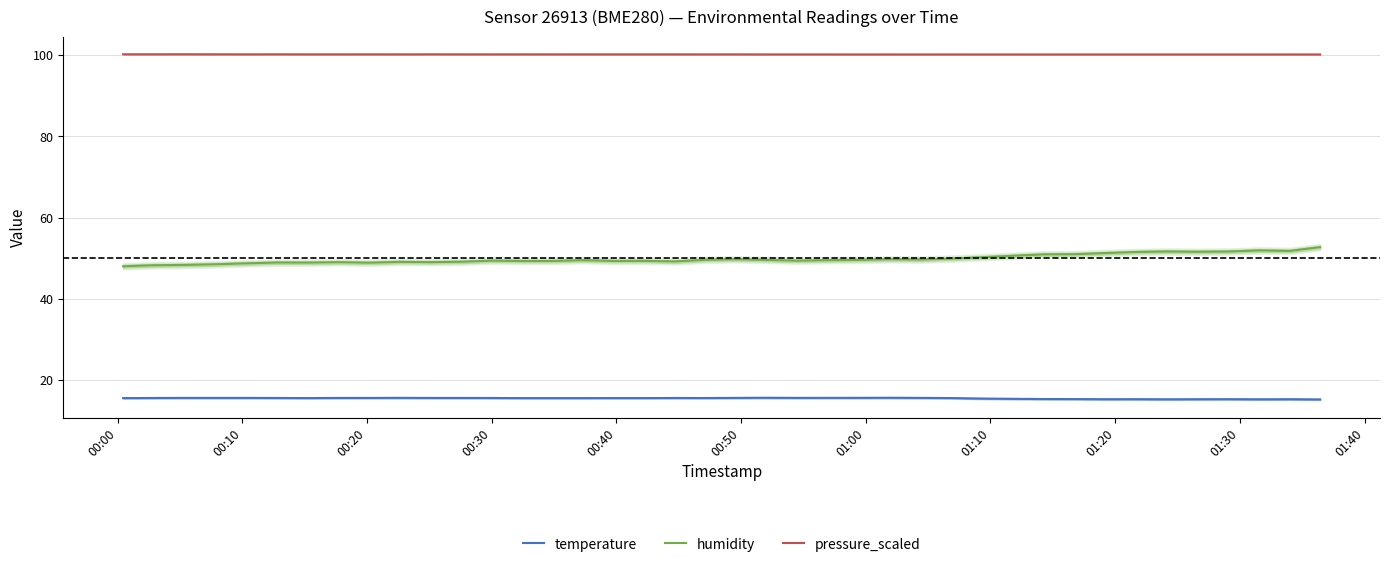

True or false: humidity and pressure_scaled intersect in this chart.

False